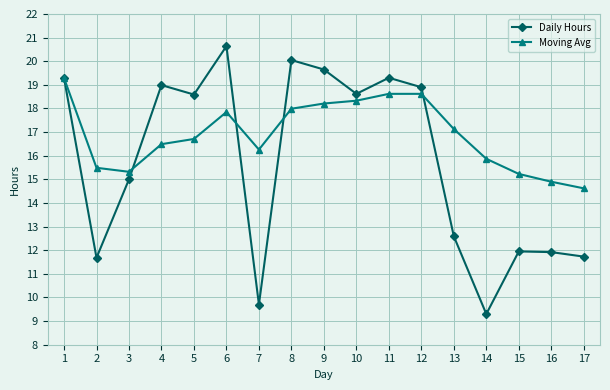

Which series has the largest total across all categories?

Moving Avg